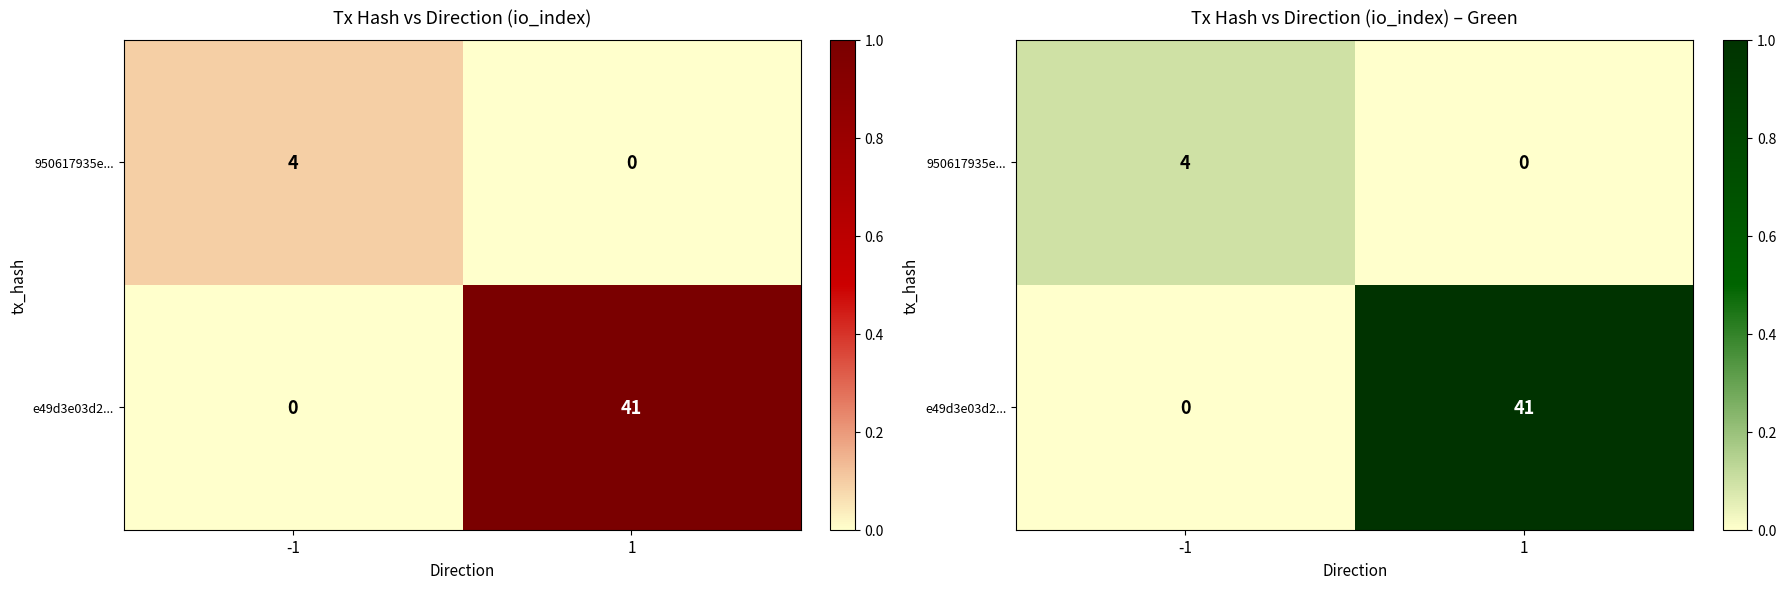

Rank the categories by e49d3e03d2... value from lowest to highest.

-1, 1